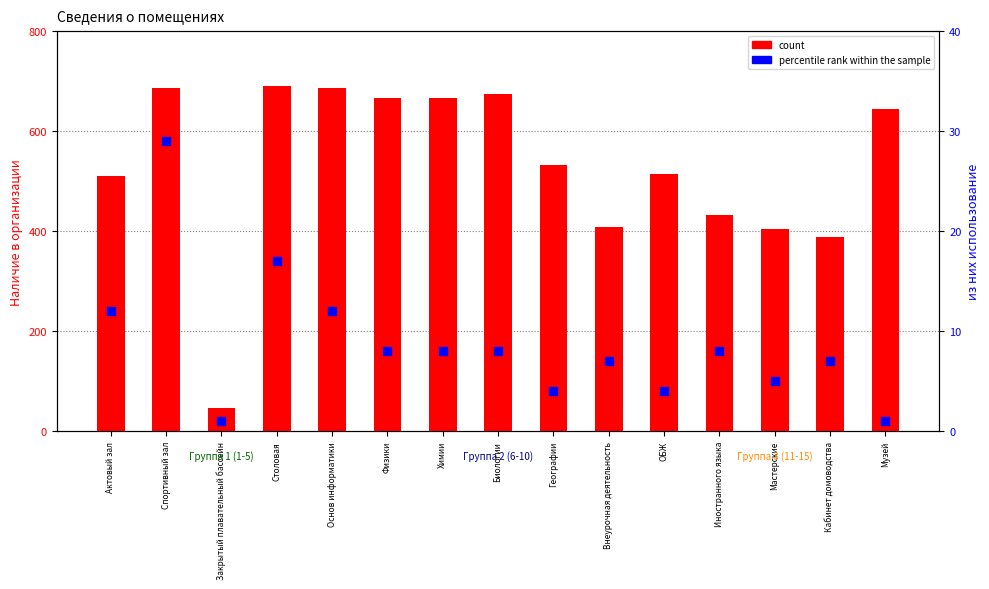

What is the total value across all series at Основ информатики?

699